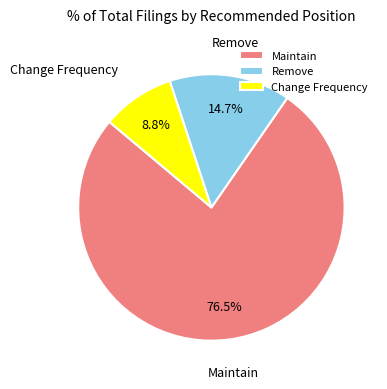

How many segments does this pie chart have?

3